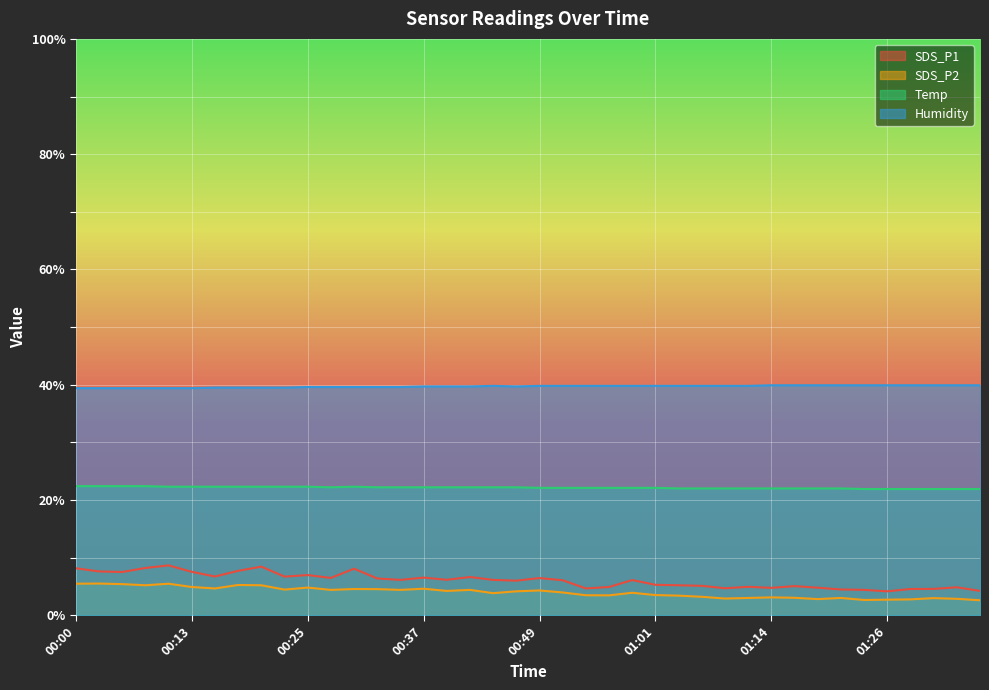

At which category does Temp reach its first local valley?

00:27